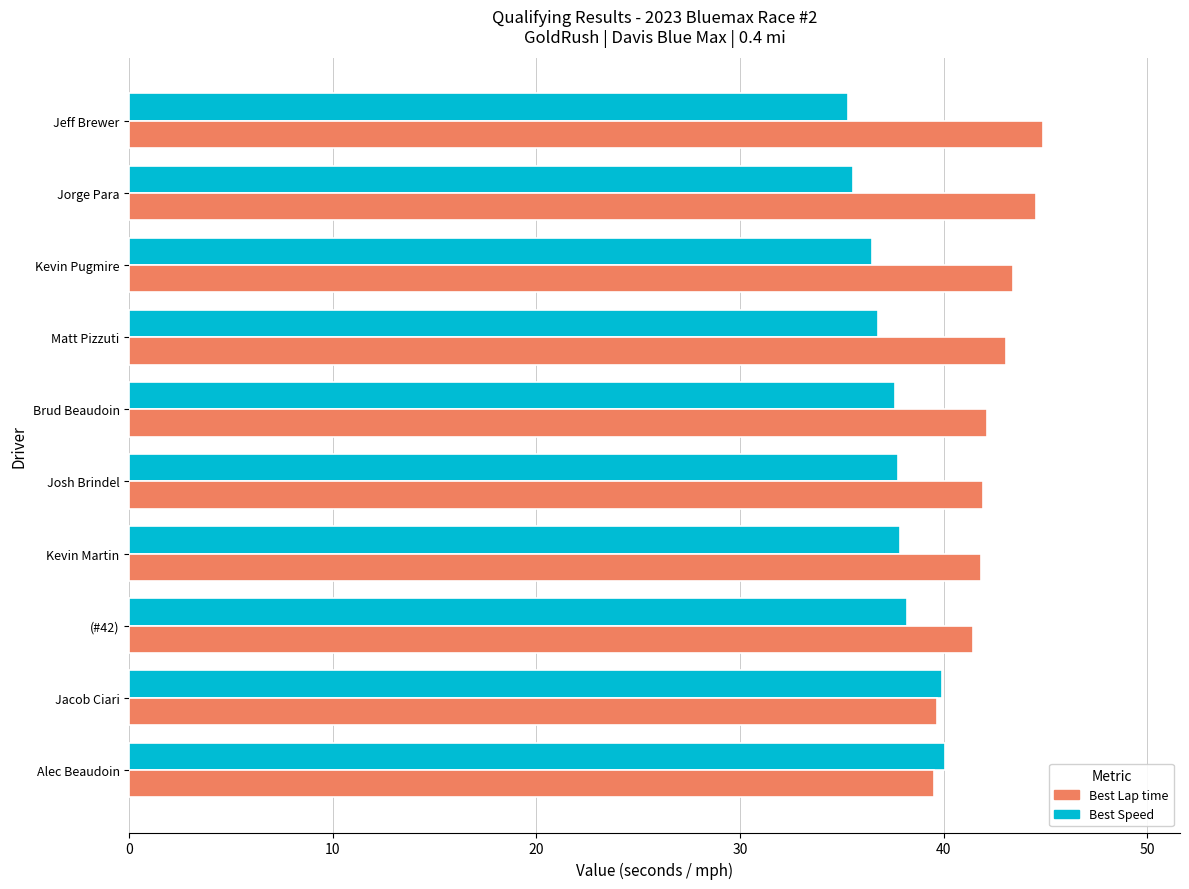

What is the average value of the Best Lap time series?

42.2